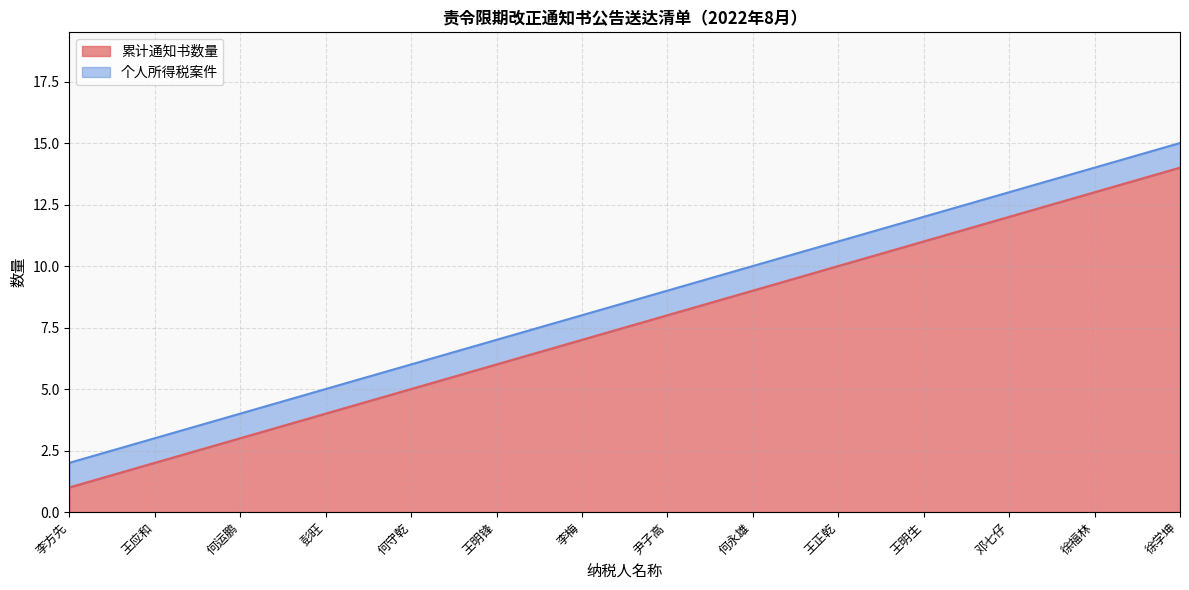

The chart shows a value of 2 at 彭旺. True or false?

False